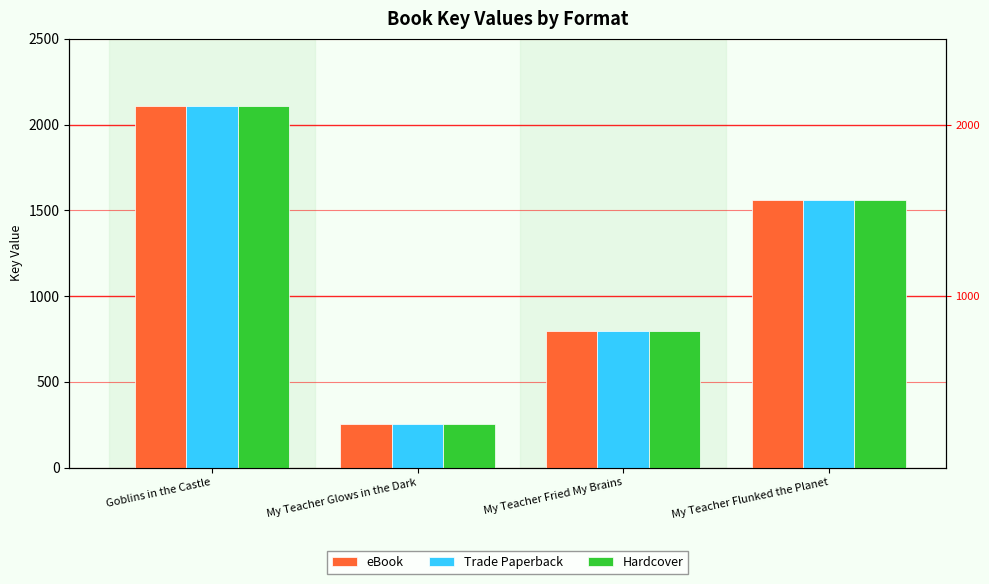

At which category is the sum across all series the highest?

Goblins in the Castle